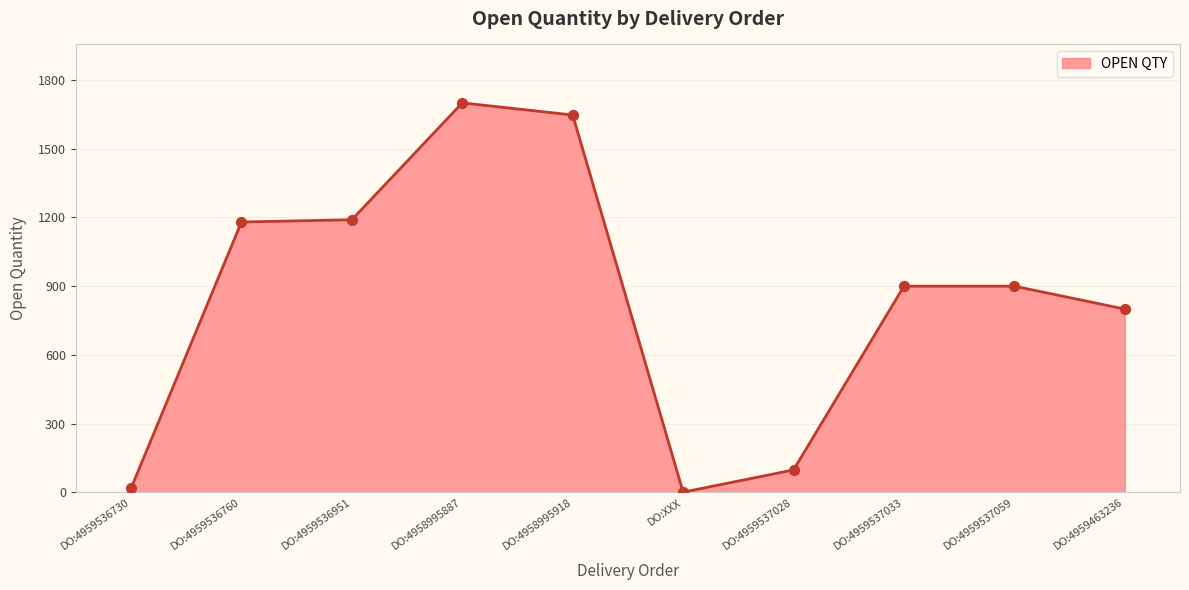

What is the ratio of the value at DO:4959536760 to the value at DO:4958995887?

0.7